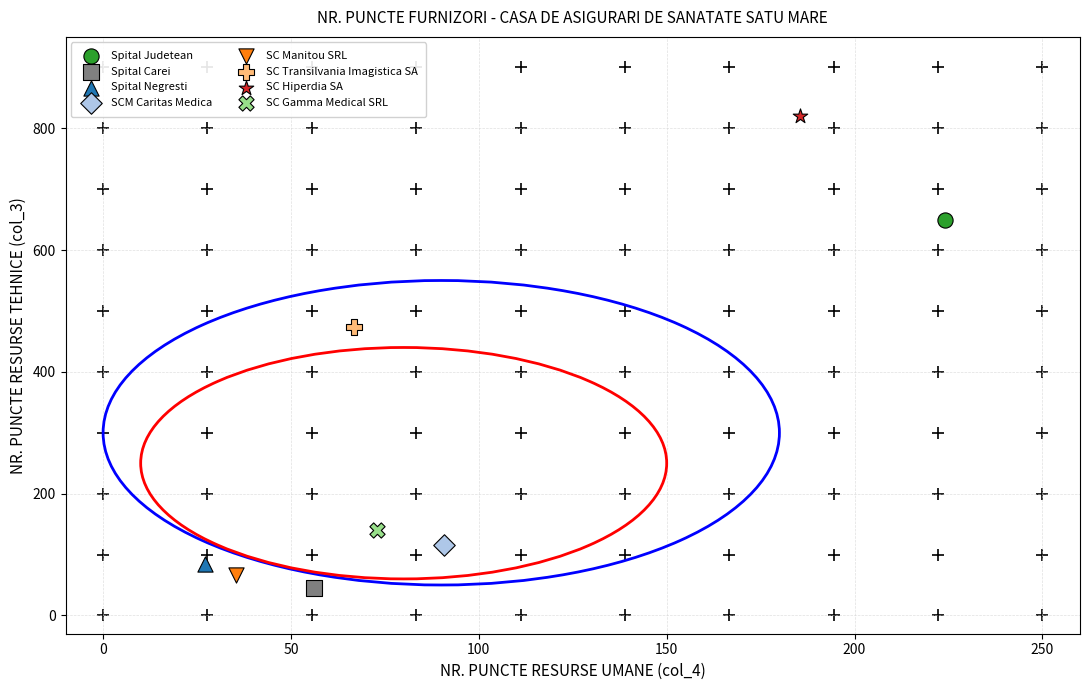

What are all the series names shown in the legend?

Spital Judetean, Spital Carei, Spital Negresti, SCM Caritas Medica, SC Manitou SRL, SC Transilvania Imagistica SA, SC Hiperdia SA, SC Gamma Medical SRL